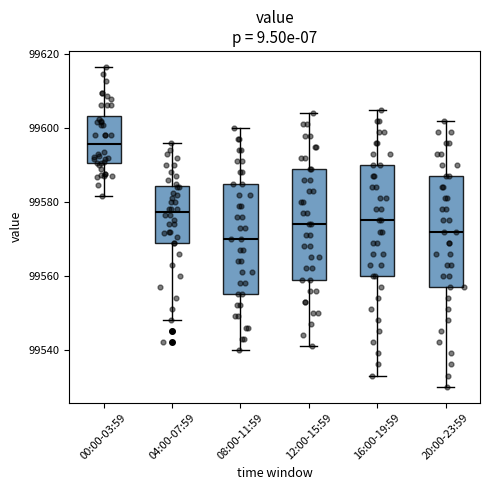

Which box's median line is the highest?

00:00-03:59